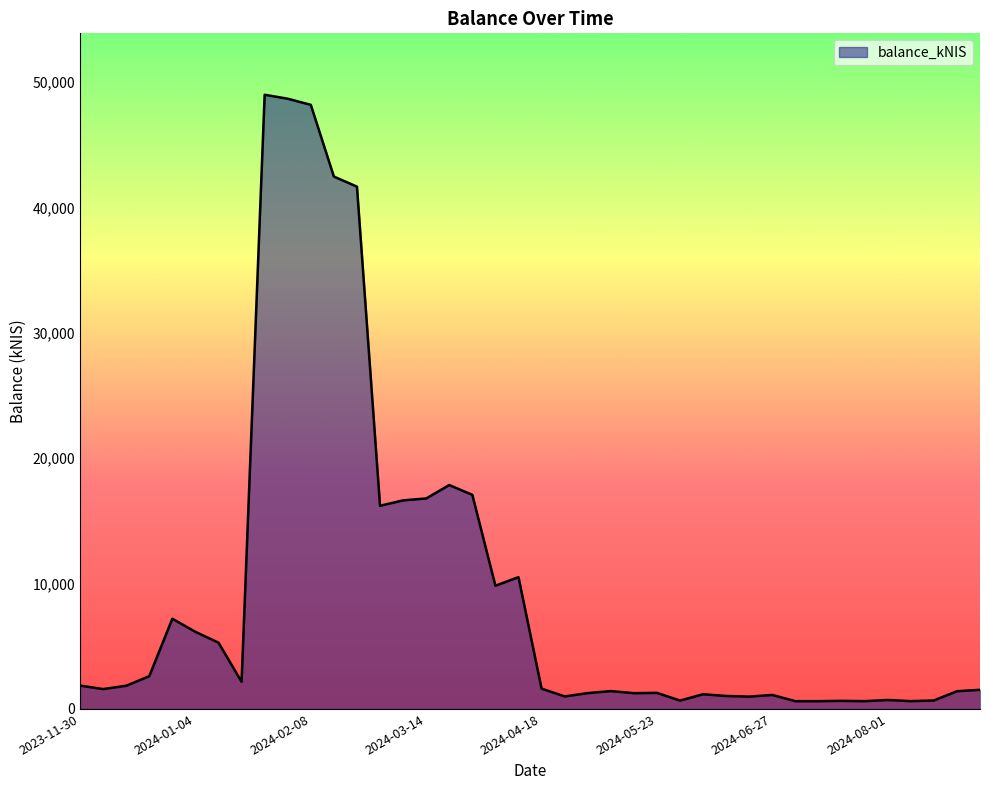

What is the greatest value displayed?

48982.4